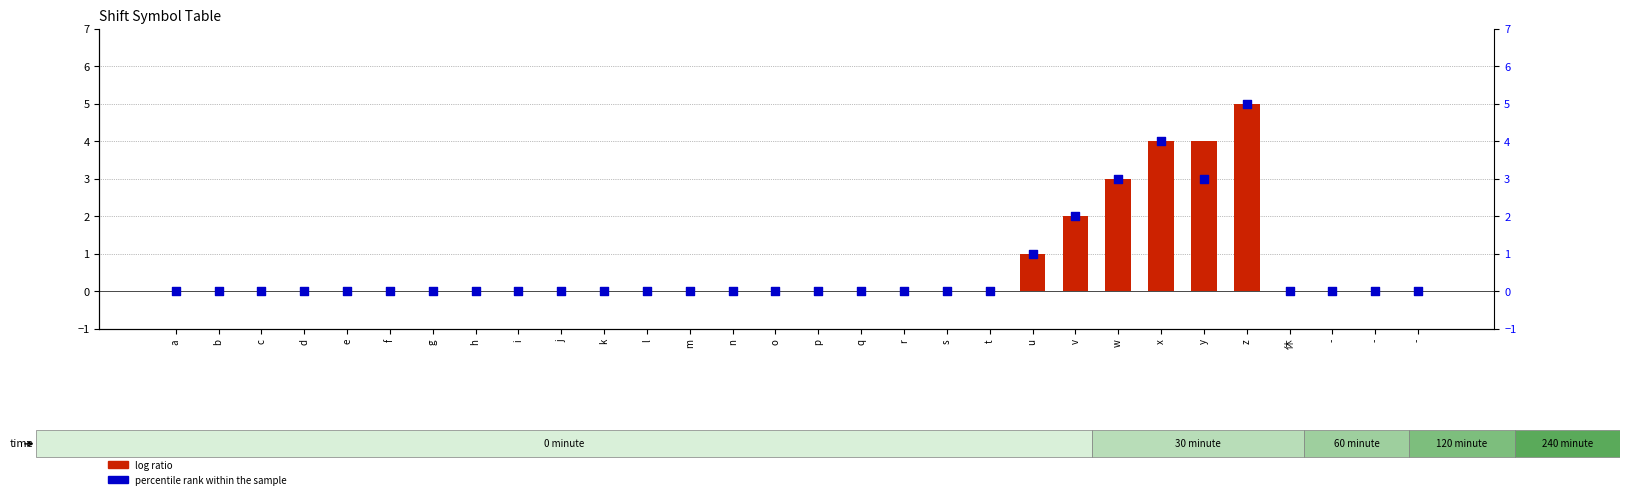

Which series has the widest spread of Y values?

log ratio